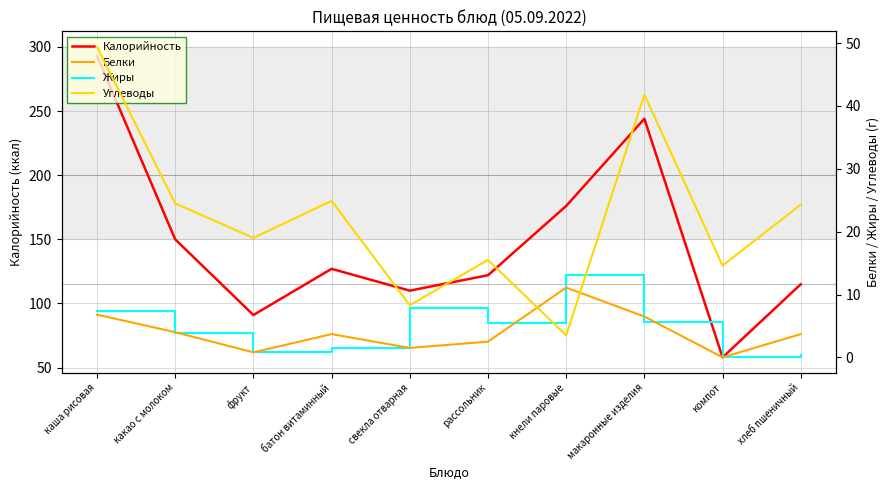

Reading left to right, what are all the values shown in this chart?

Калорийность: каша рисовая=293.0	какао с молоком=150.0	фрукт=91.0	батон витаминный=127.0	свекла отварная=110.0	рассольник=122.0	кнели паровые=176.0	макаронные изделия=244.0	компот=58.0	хлеб пшеничный=115.0
Белки: каша рисовая=6.8	какао с молоком=4.0	фрукт=0.8	батон витаминный=3.7	свекла отварная=1.5	рассольник=2.5	кнели паровые=11.1	макаронные изделия=6.5	компот=0.0	хлеб пшеничный=3.7
Жиры: каша рисовая=7.4	какао с молоком=3.9	фрукт=0.8	батон витаминный=1.5	свекла отварная=7.9	рассольник=5.5	кнели паровые=13.1	макаронные изделия=5.7	компот=0.0	хлеб пшеничный=0.3
Углеводы: каша рисовая=49.4	какао с молоком=24.5	фрукт=19.0	батон витаминный=24.9	свекла отварная=8.3	рассольник=15.5	кнели паровые=3.5	макаронные изделия=41.8	компот=14.6	хлеб пшеничный=24.3